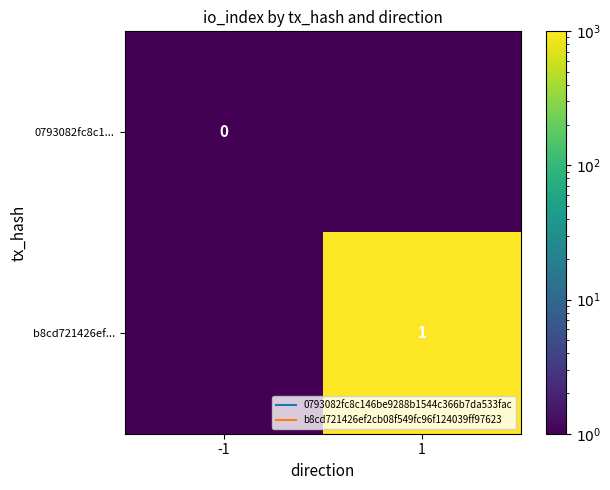

Rank the categories by 0793082fc8c1... value from highest to lowest.

-1, 1